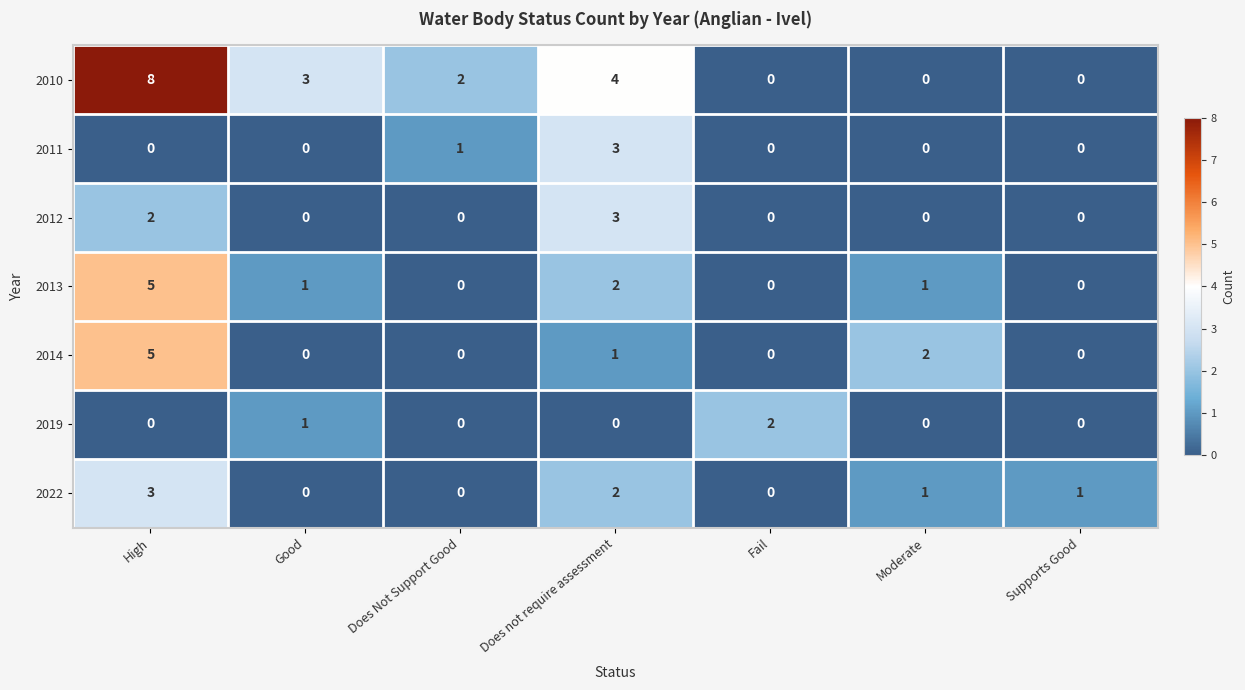

What is the greatest value displayed?

8